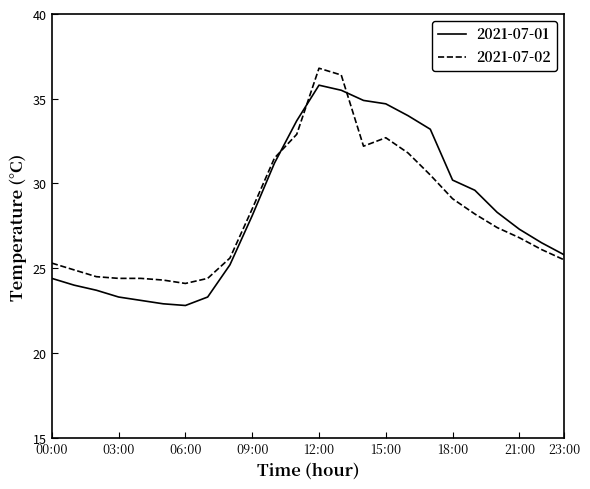

How many distinct data groups are displayed?

2